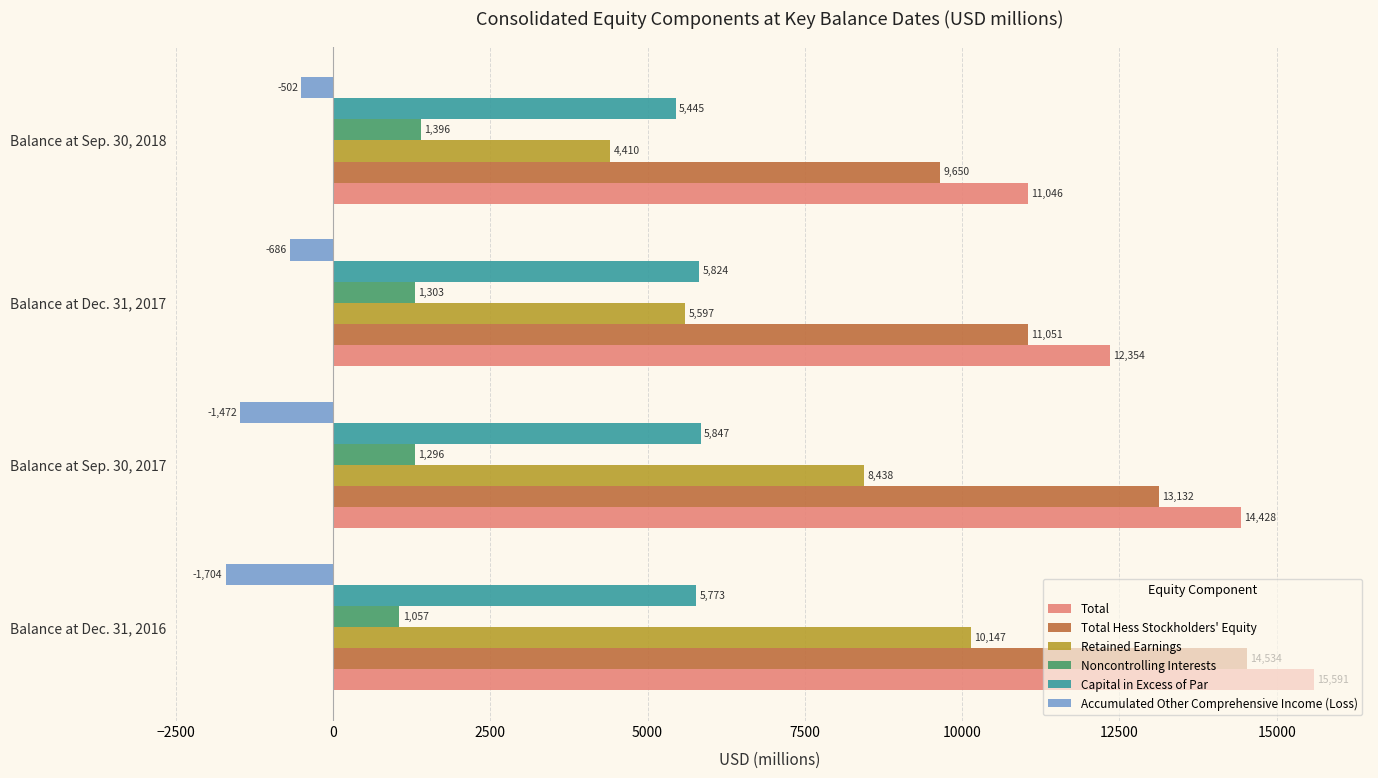

Read the Total Hess Stockholders' Equity value at Balance at Sep. 30, 2018, to the nearest 10.

9650